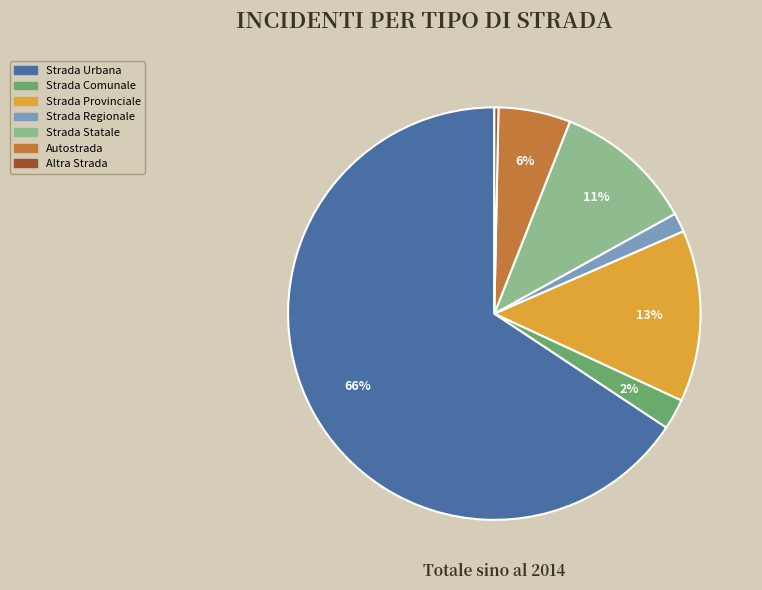

Does Strada Urbana account for over 50% of the chart?

Yes